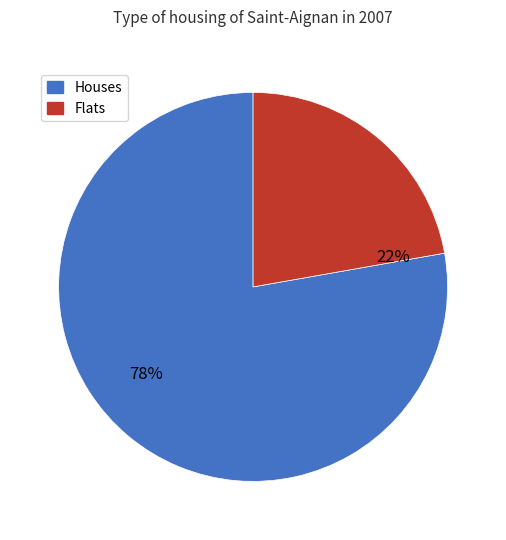

To the nearest percent, what is the difference between the largest and smallest slice percentages?

56%